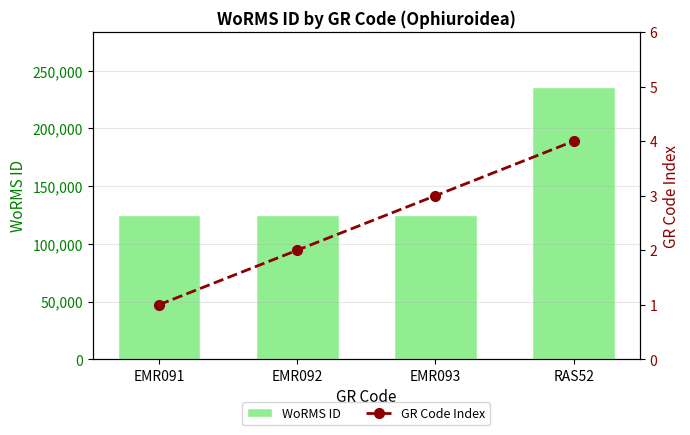

What position from the left is EMR091?

1